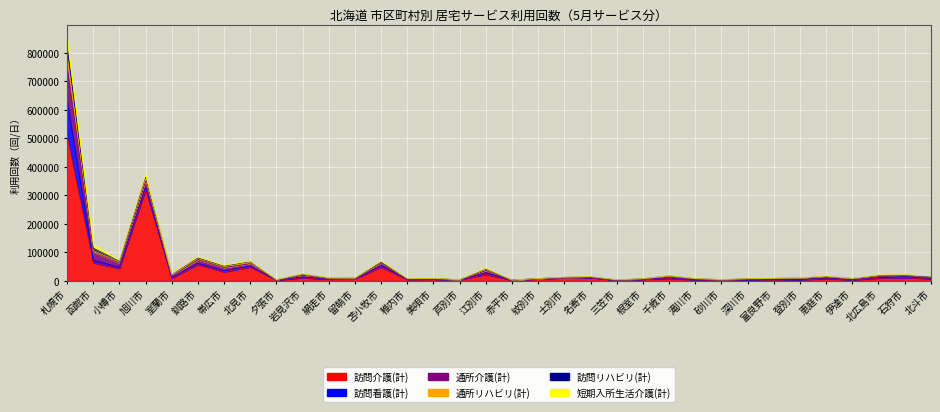

What is the sum of the 通所介護(計) values at 深川市 and 砂川市?

3089